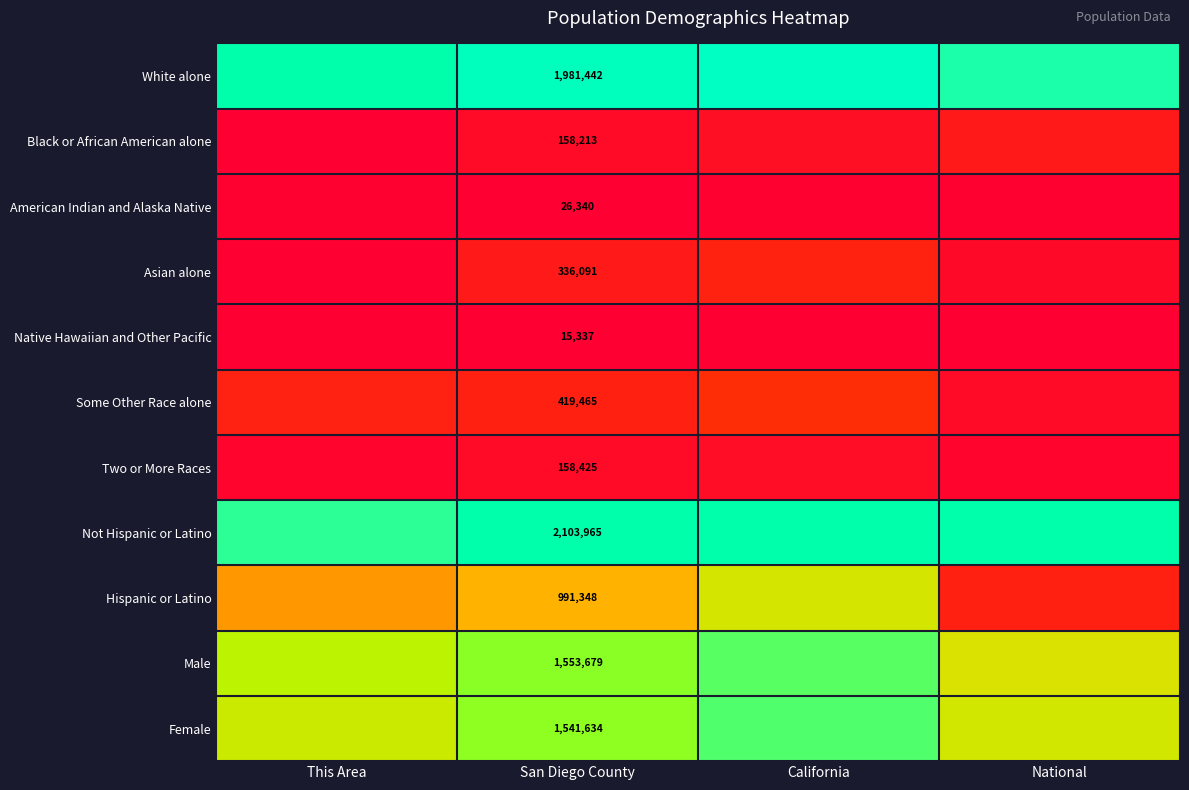

How many categories are shown in the chart?

4